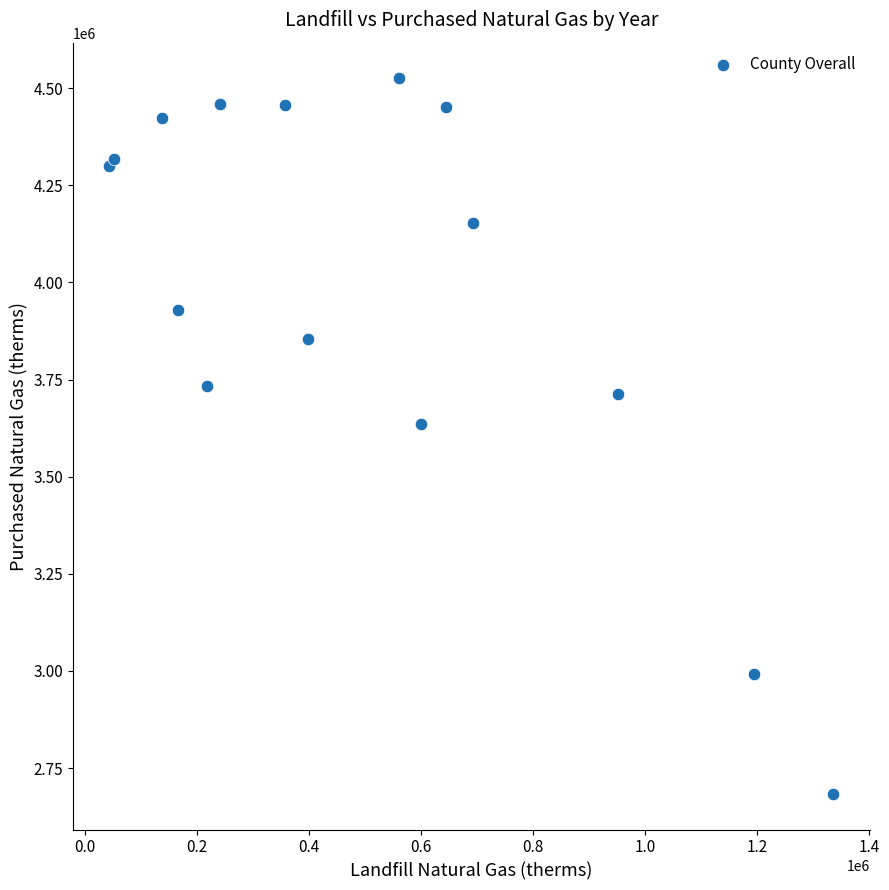

What Y value in the scatter plot is closest to 3604439?

3636312.0